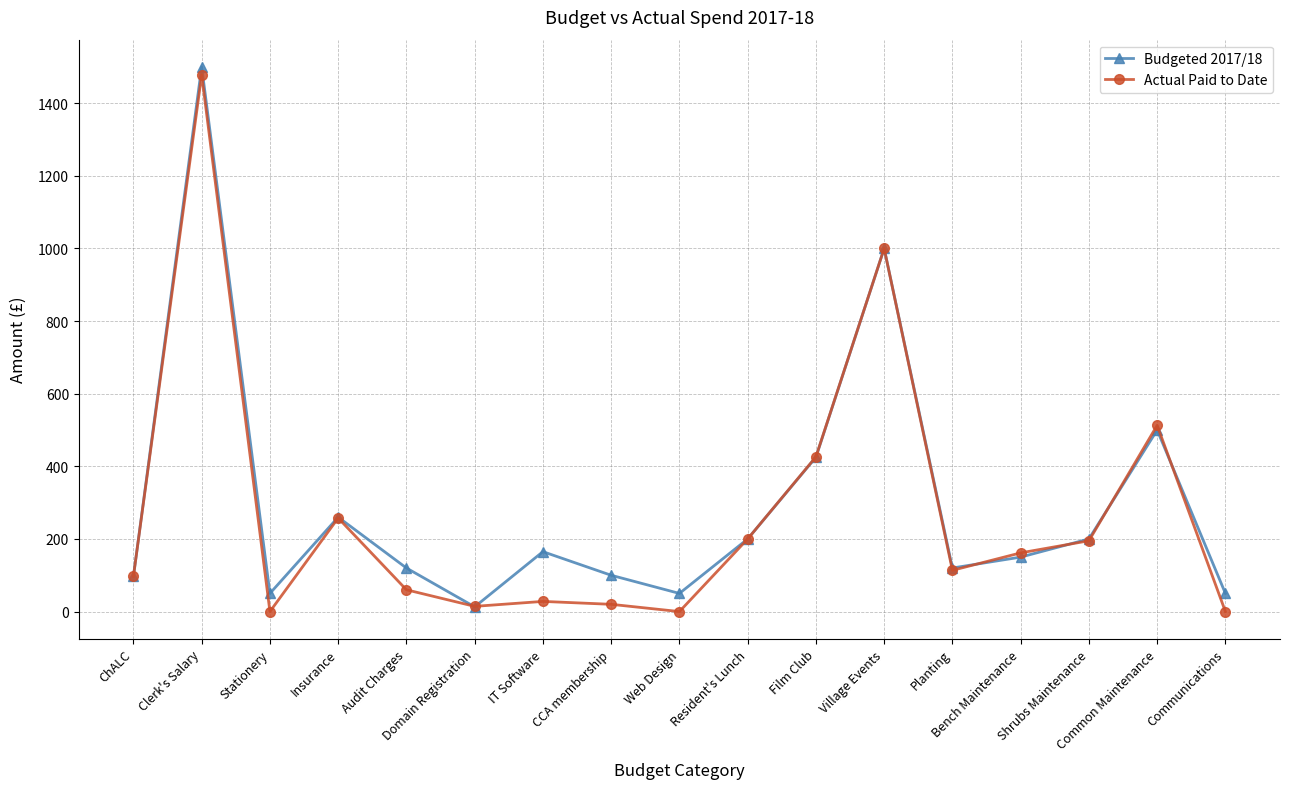

Rank the series by their maximum value, from lowest to highest.

Actual Paid to Date, Budgeted 2017/18